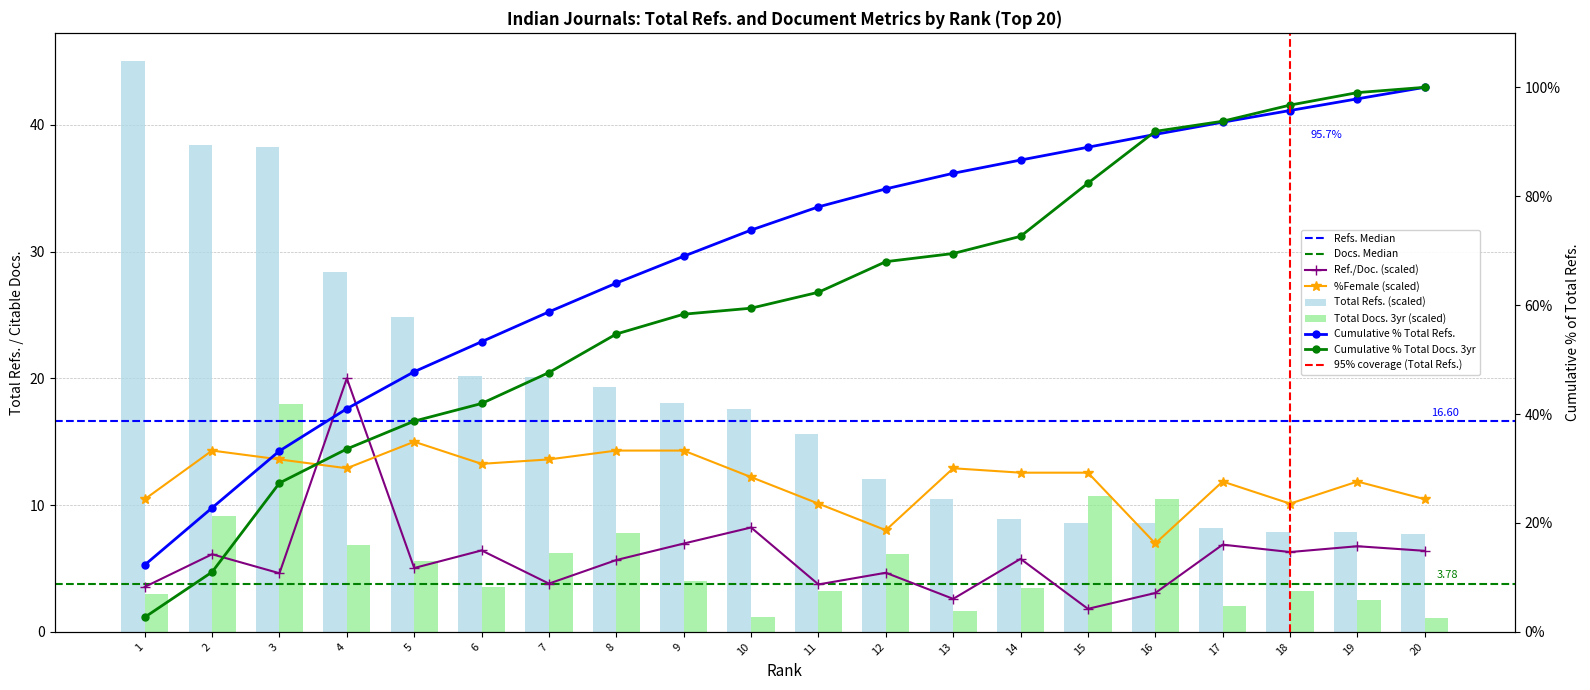

What is the difference between the maximum and minimum values in the Total Refs. series?

37.3